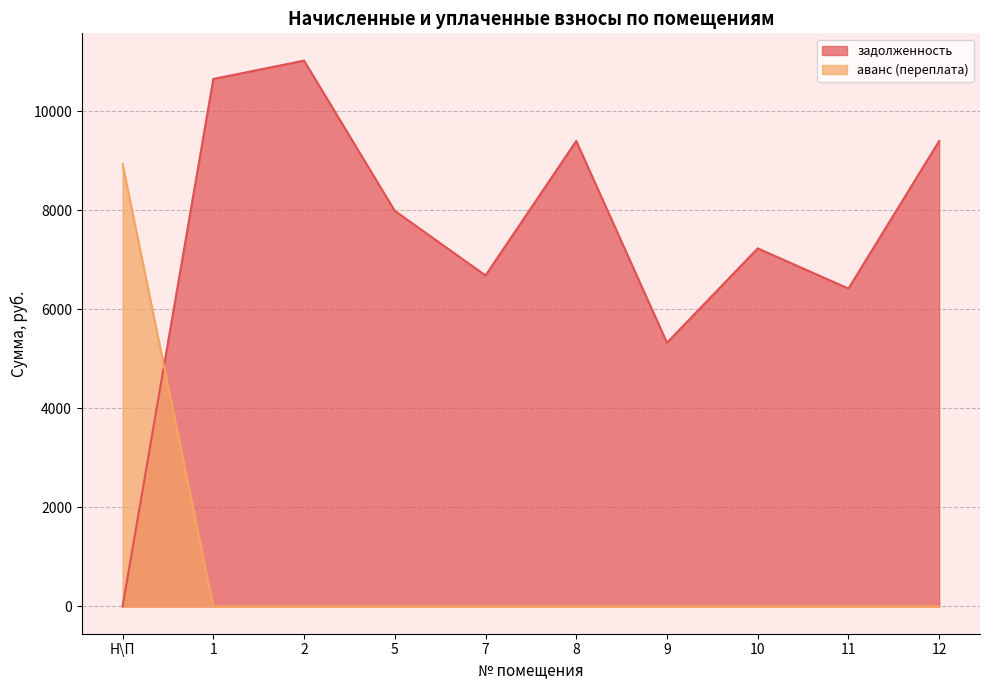

The аванс (переплата) series shows 5764.5 at 11. True or false?

False